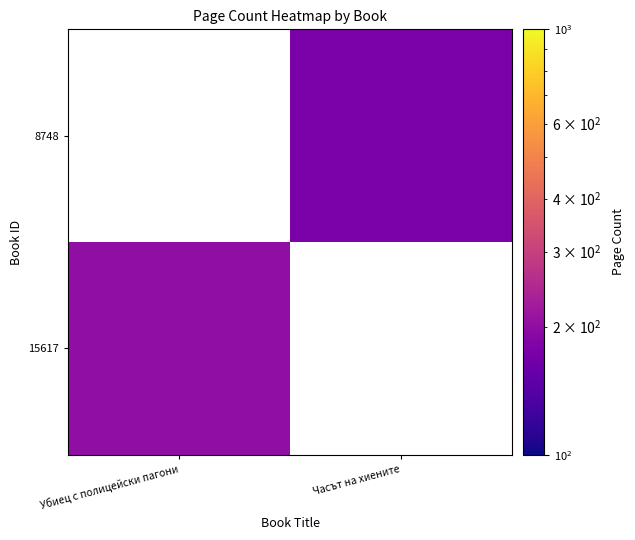

Rank the categories by 15617 value from highest to lowest.

Убиец с полицейски пагони, Часът на хиените